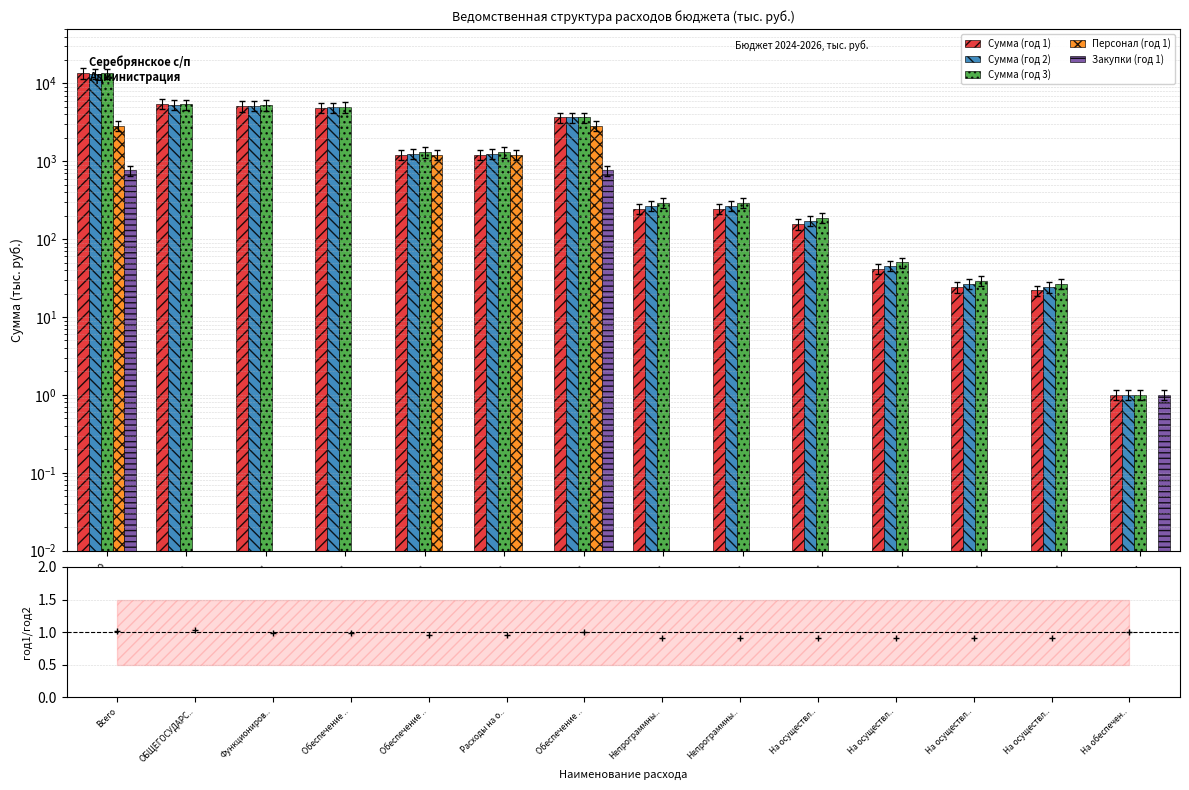

Between Обеспечение деятел... and На осуществление ч..., which is larger?

Обеспечение деятел...